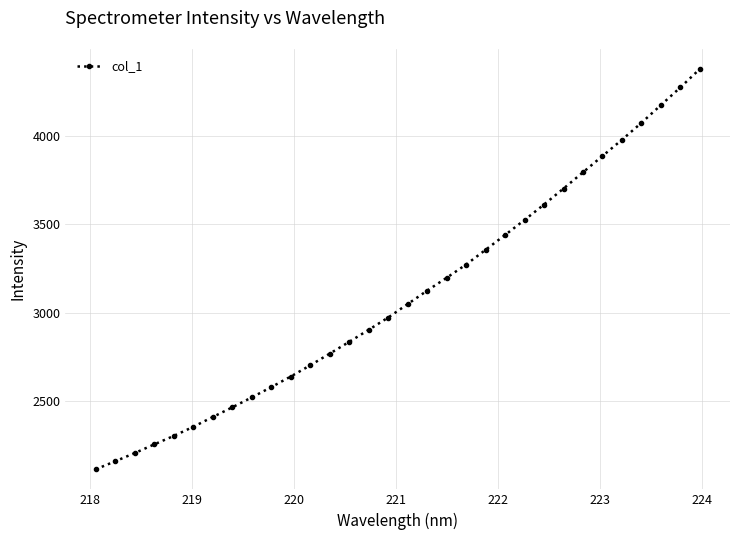

What is the difference between the maximum and second lowest values?

2214.2